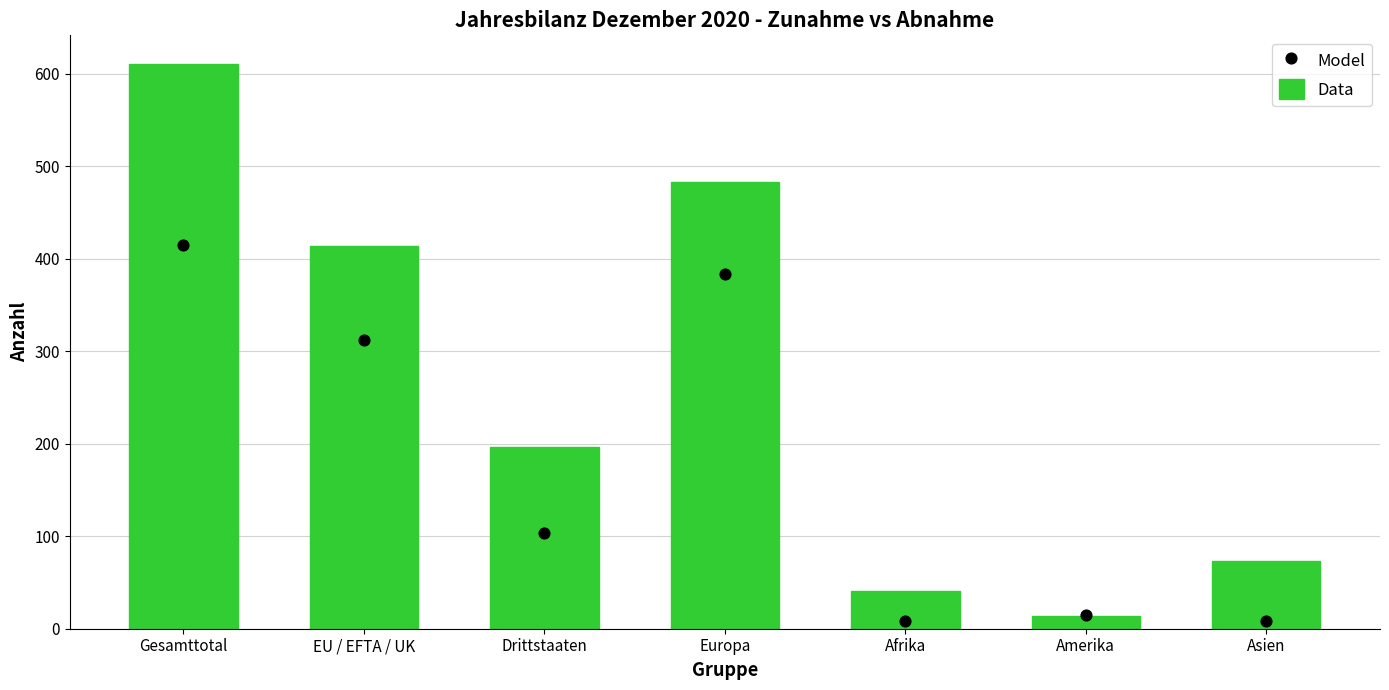

Which series has the widest spread of Y values?

Data